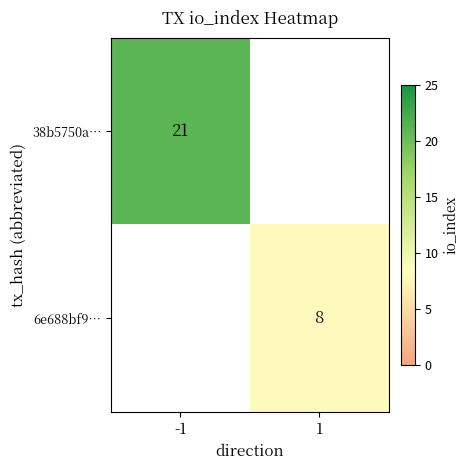

Which label corresponds to the largest value in the chart?

-1